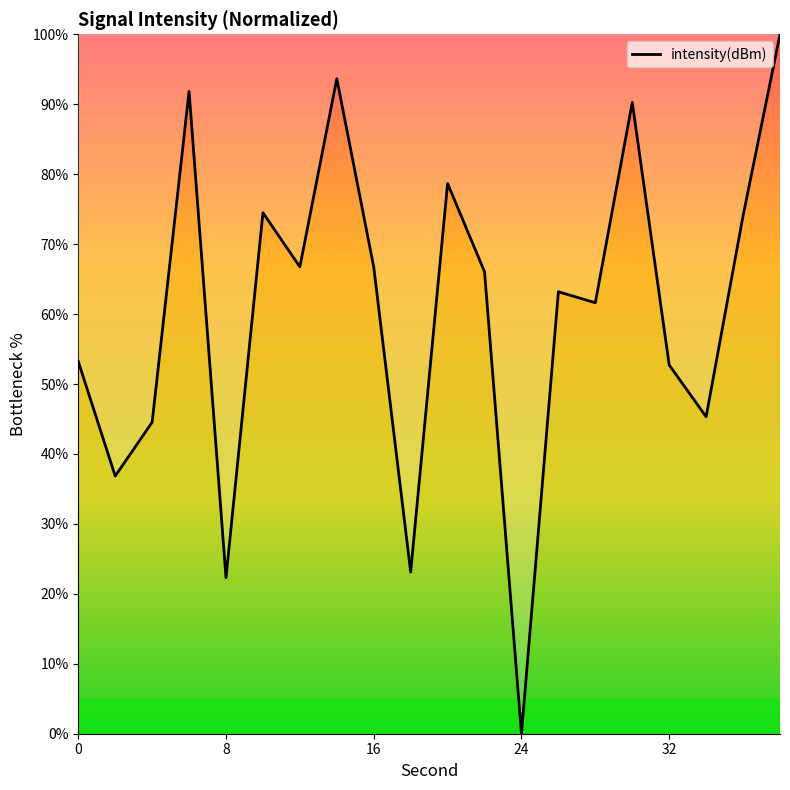

What is the difference between the maximum and minimum values?

100.0